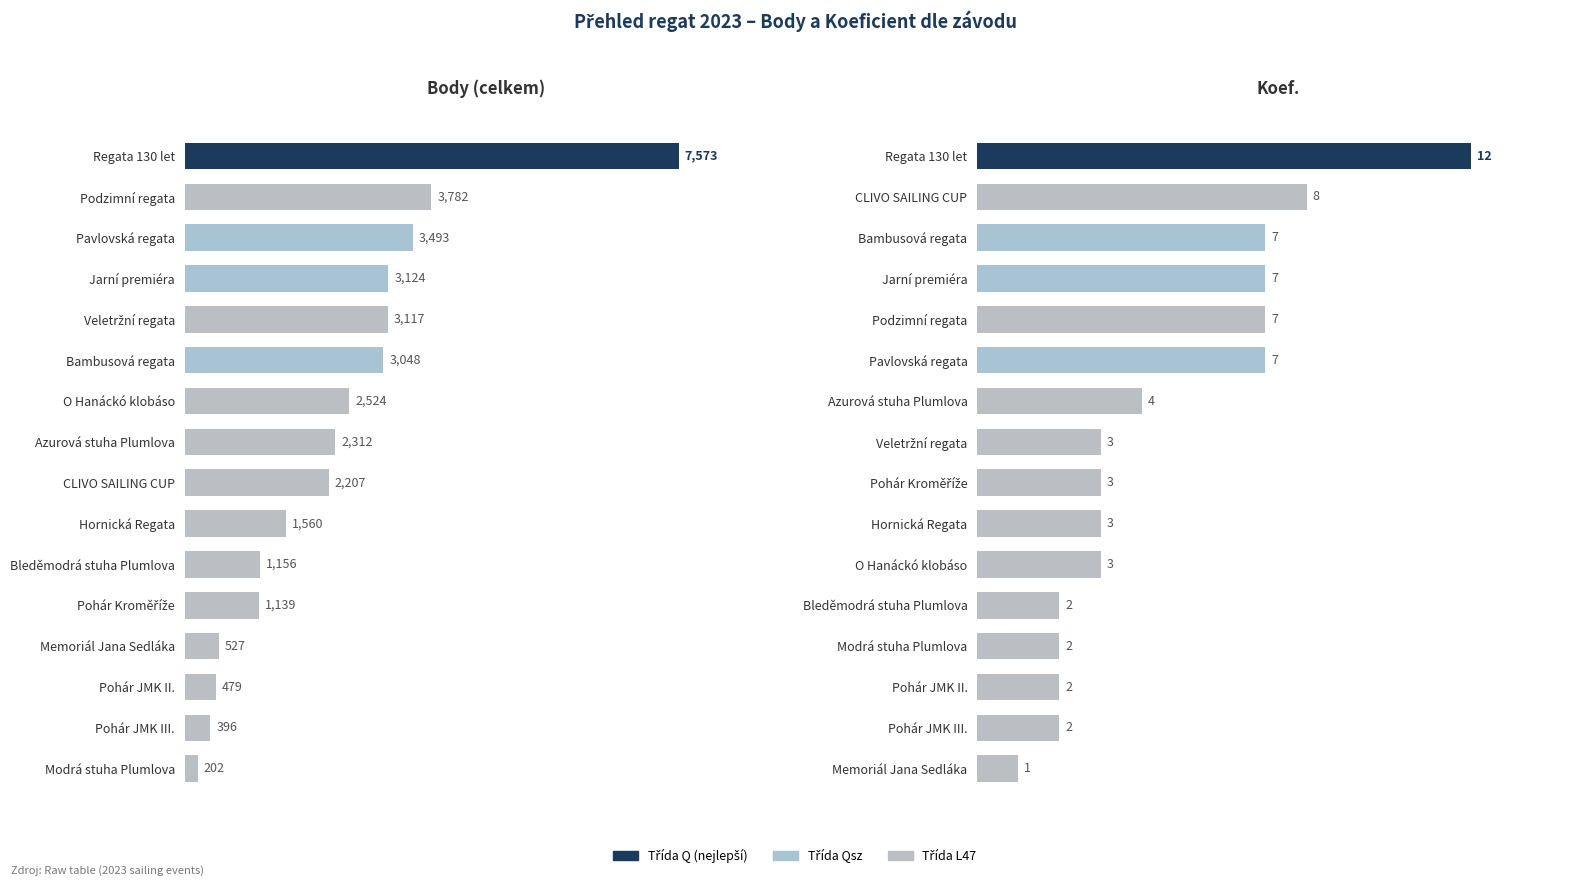

List the series in order of their overall mean, highest first.

Body, Koef.